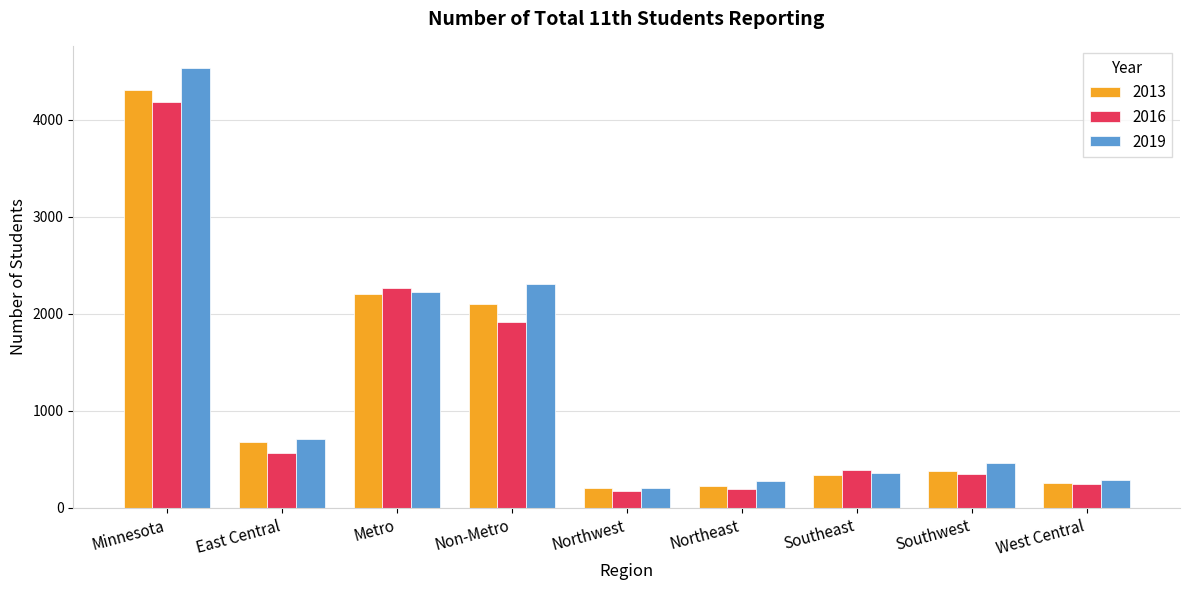

List the series in order of their overall mean, lowest first.

2016, 2013, 2019